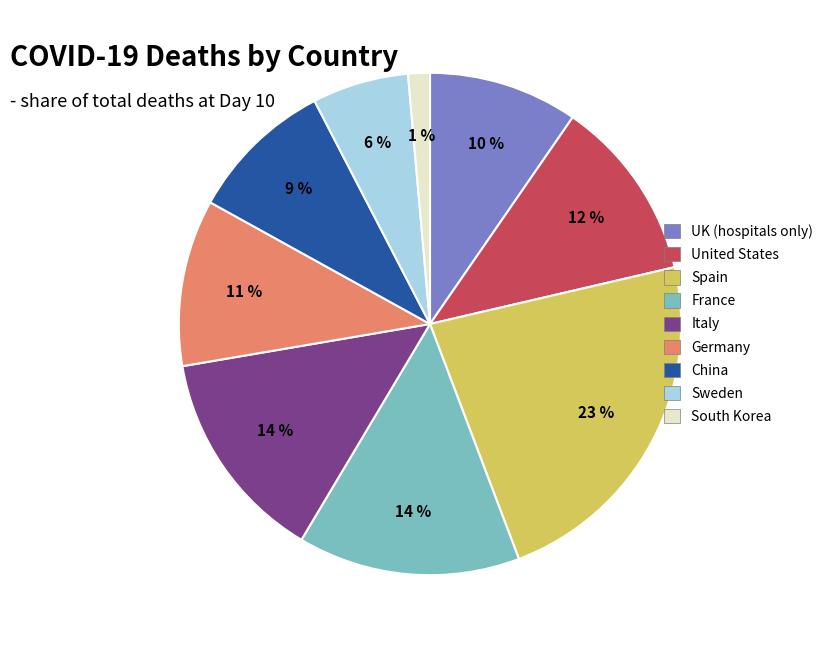

To the nearest percent, what is the average slice percentage?

11%